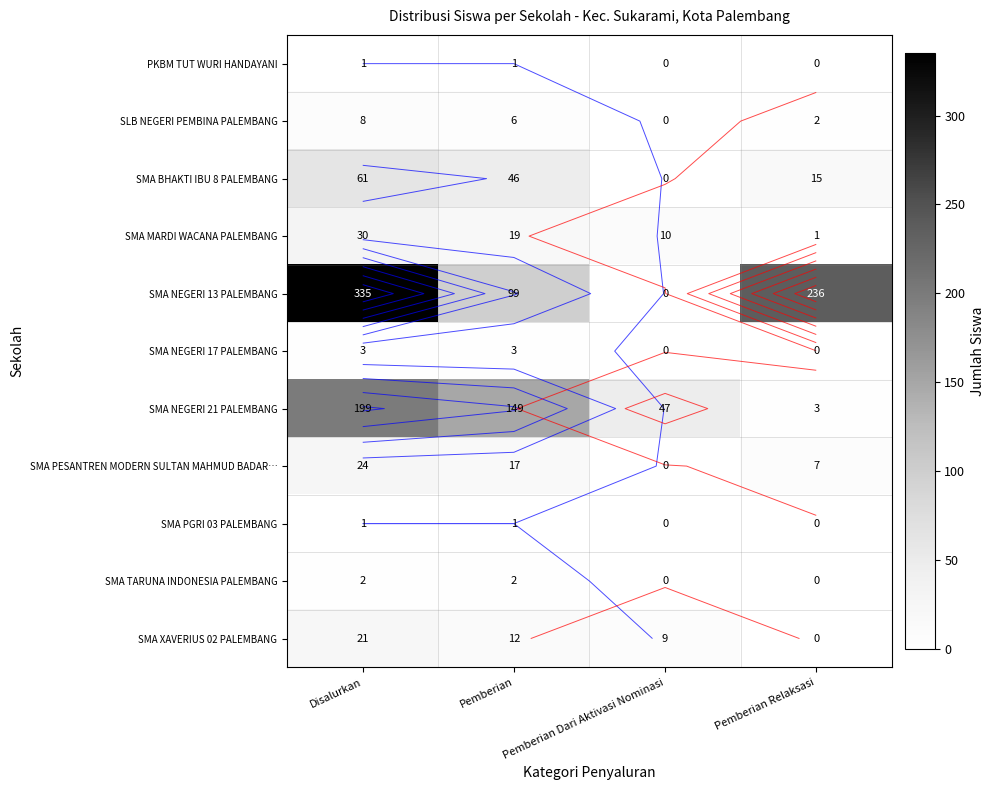

Is it true that SMA NEGERI 13 PALEMBANG equals 0 at Pemberian Dari Aktivasi Nominasi?

True